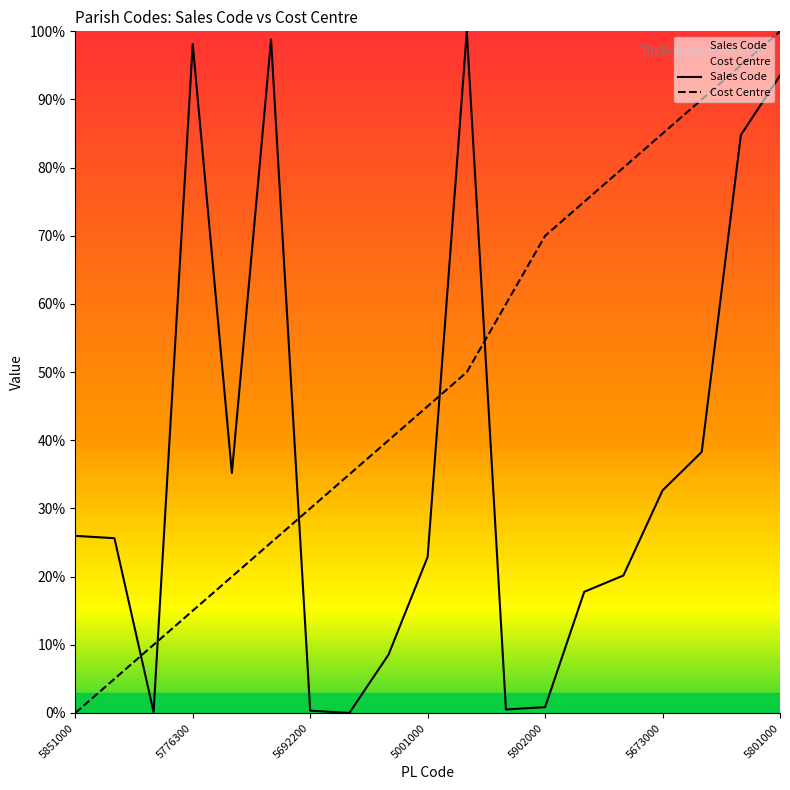

Which series changed the most between 5553000 and 5902000?

Cost Centre